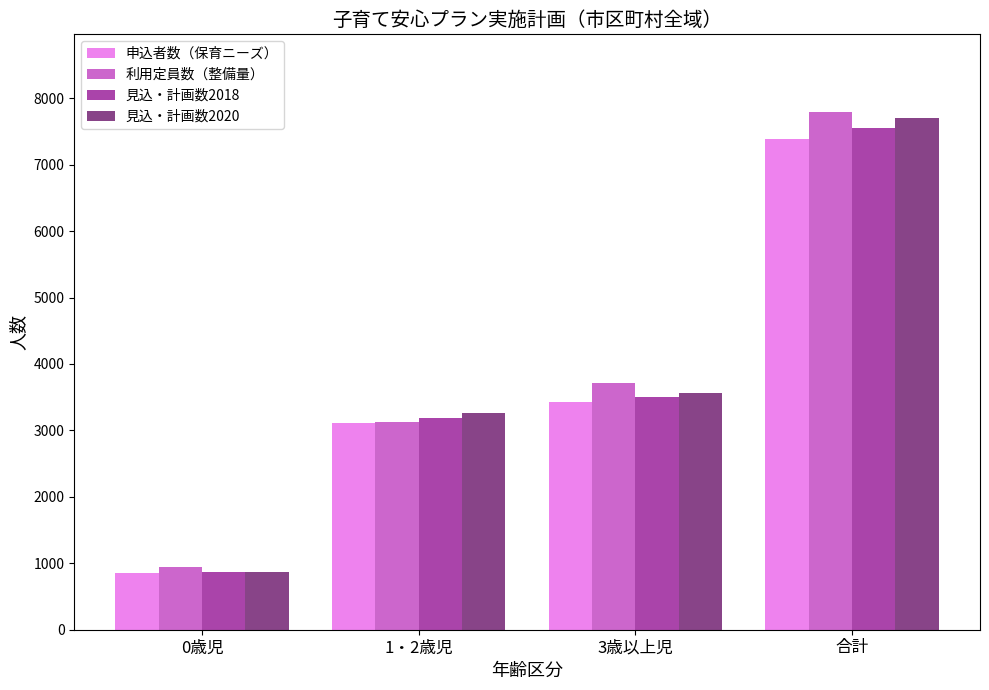

Which series changed the most between 0歳児 and 1・2歳児?

見込・計画数2020